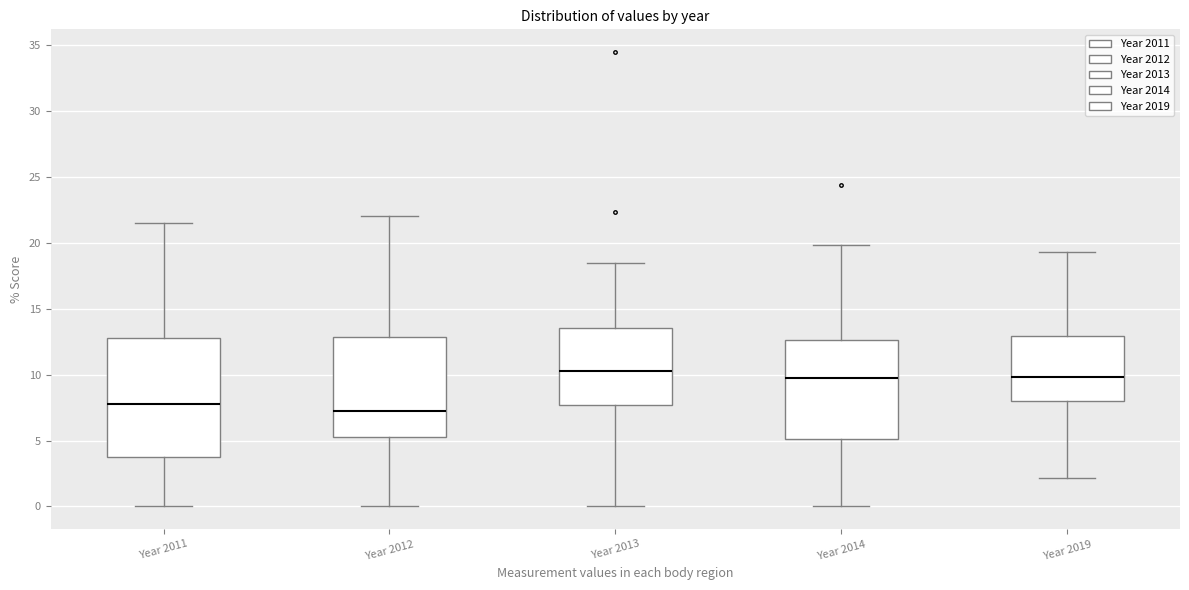

Reading left to right, transcribe this box plot: for each box, give where its median line is, the range the box spans, and where its two whiskers end, as read against the y-axis. The values are not printed on the chart, so give them approximately, as read against the axis.

Year 2011: median 8.0, box 4.0 to 13.0, whiskers 0.0 to 21.5
Year 2012: median 7.0, box 5.0 to 13.0, whiskers 0.0 to 22.0
Year 2013: median 10.5, box 7.5 to 13.5, whiskers 0.0 to 18.5
Year 2014: median 10.0, box 5.0 to 12.5, whiskers 0.0 to 20.0
Year 2019: median 10.0, box 8.0 to 13.0, whiskers 2.0 to 19.5